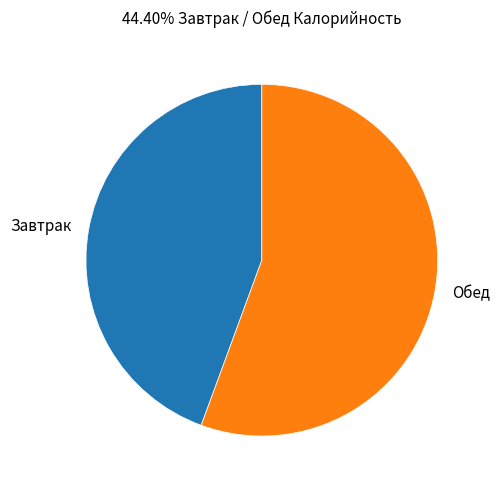

Is there any slice that represents more than half of the pie?

Yes